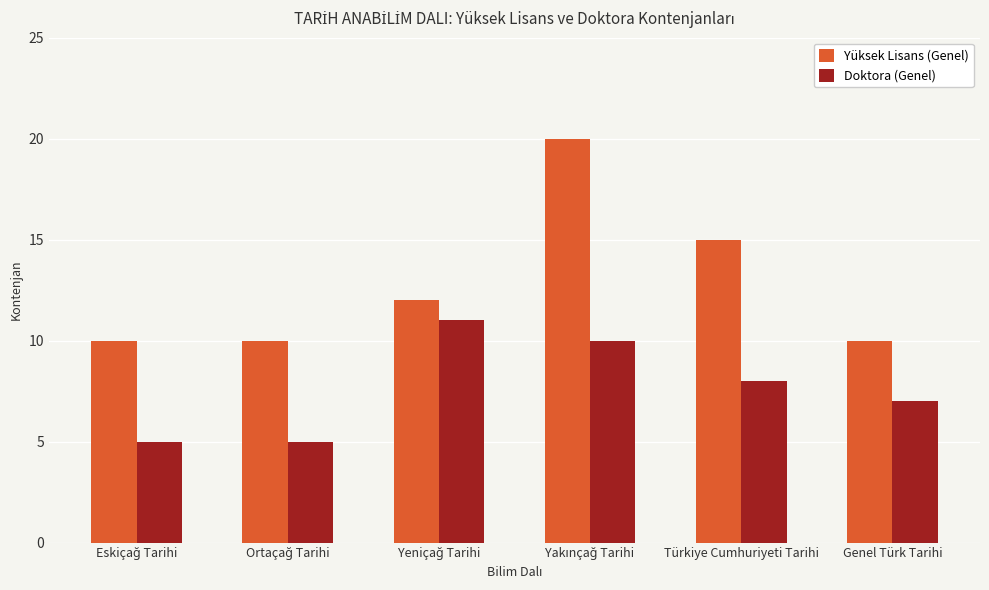

What are all the series names shown in the legend?

Yüksek Lisans (Genel), Doktora (Genel)